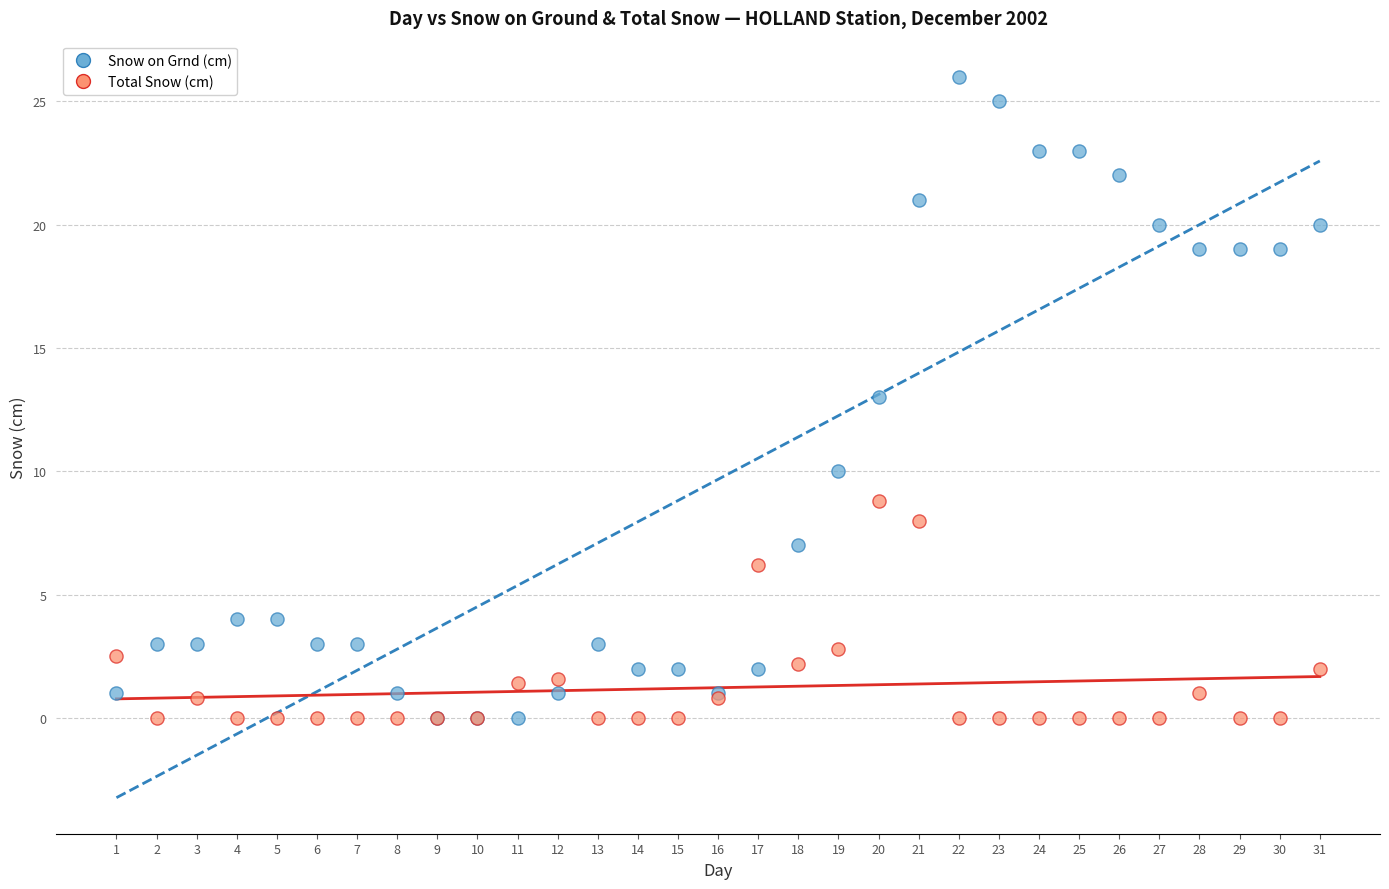

What are all the series names shown in the legend?

Snow on Grnd (cm), Total Snow (cm)